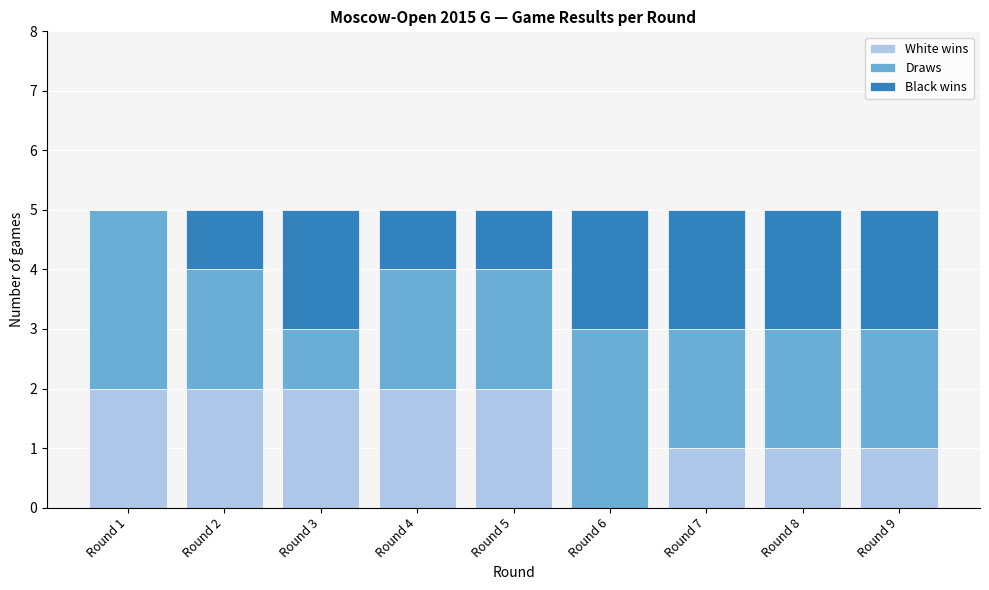

Reading left to right, list the values for the White wins series.

Round 1=2	Round 2=2	Round 3=2	Round 4=2	Round 5=2	Round 6=0	Round 7=1	Round 8=1	Round 9=1